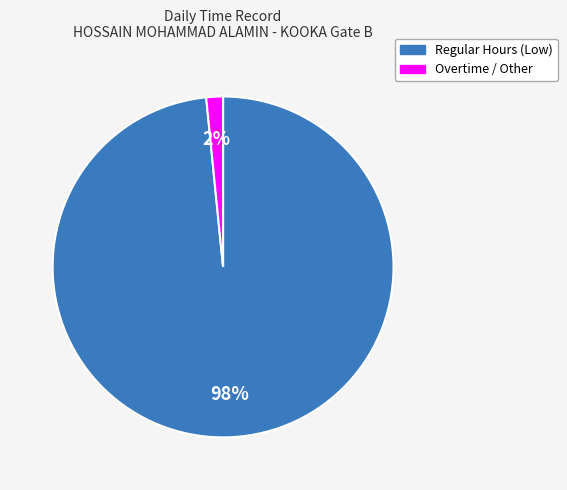

How many slices are in this pie chart?

2